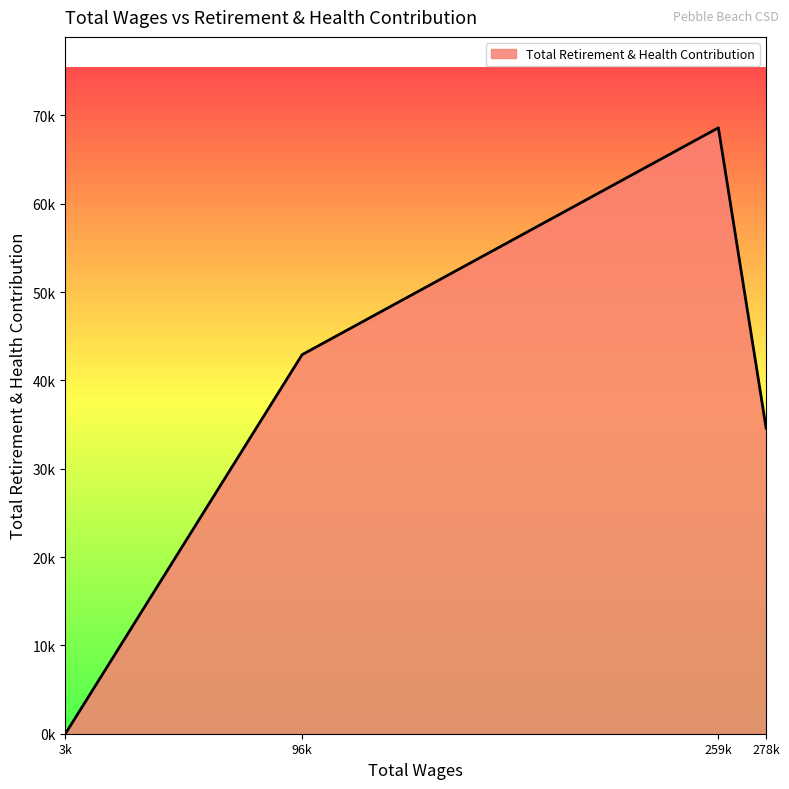

Is this an area chart (filled region under the line)?

Yes